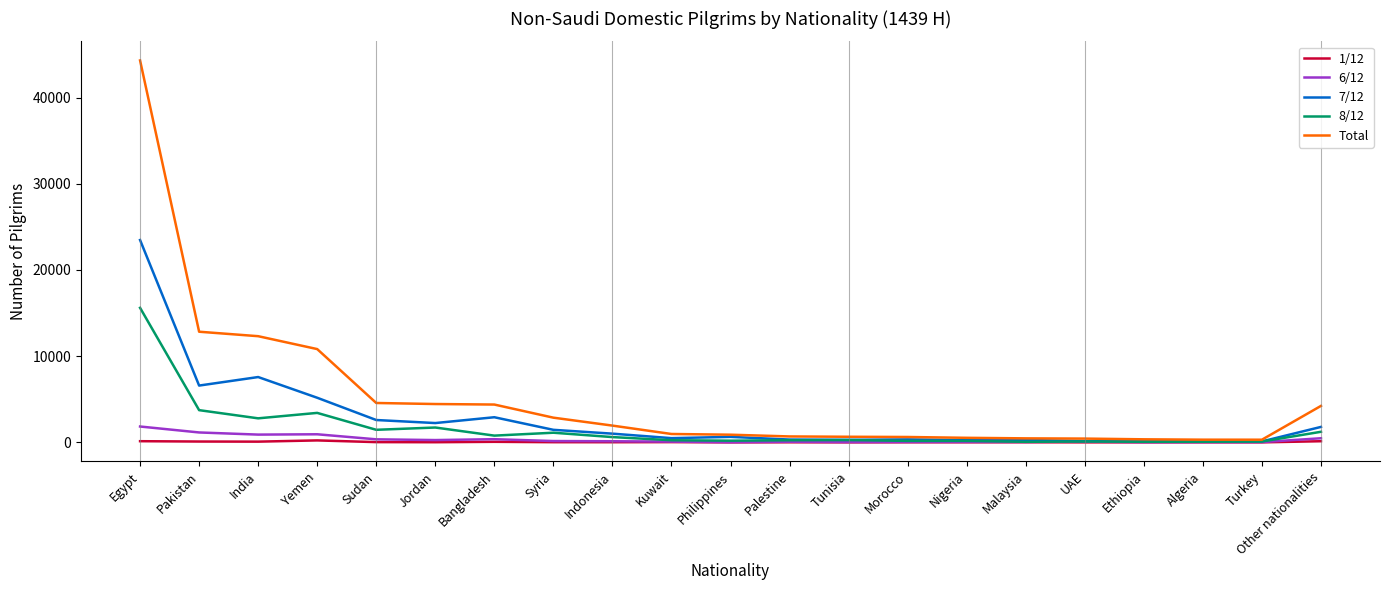

Is the value of Total at Morocco greater than the value of 8/12 at Egypt?

No